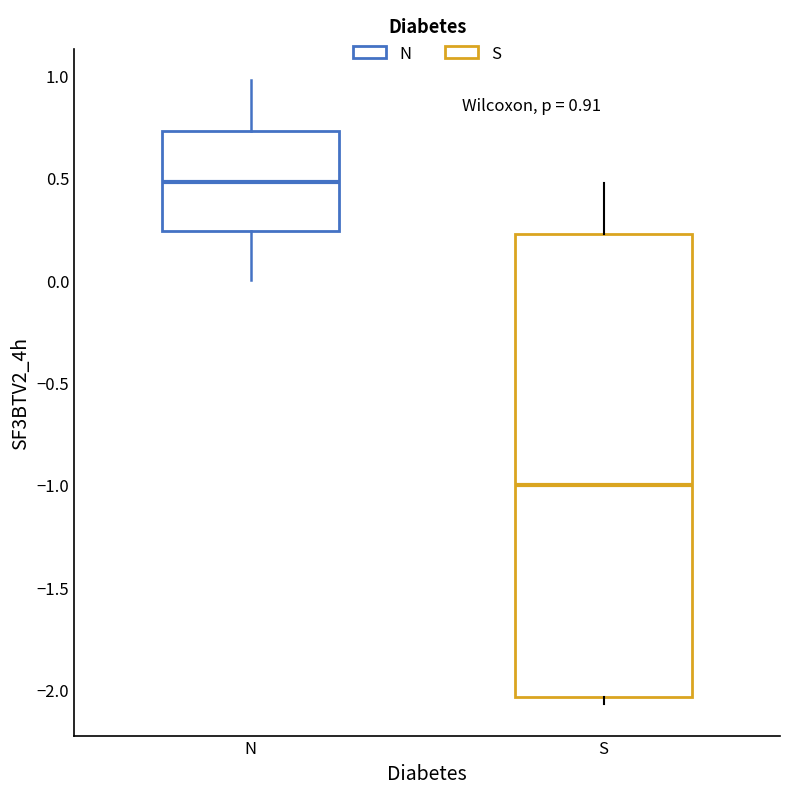

Which box is the tallest, from its lower edge to its upper edge?

S